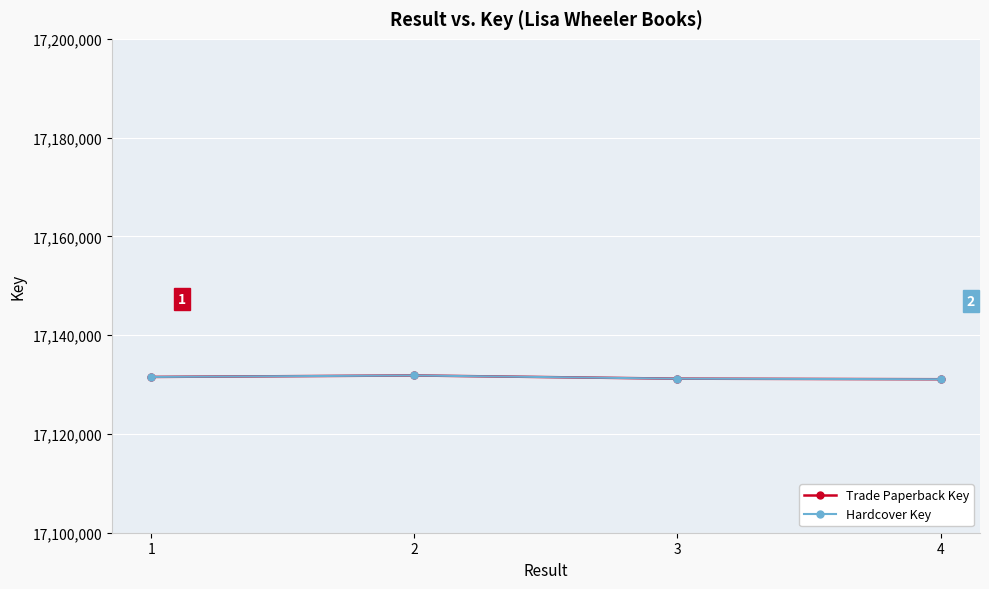

Is this an area chart (filled region under the line)?

No